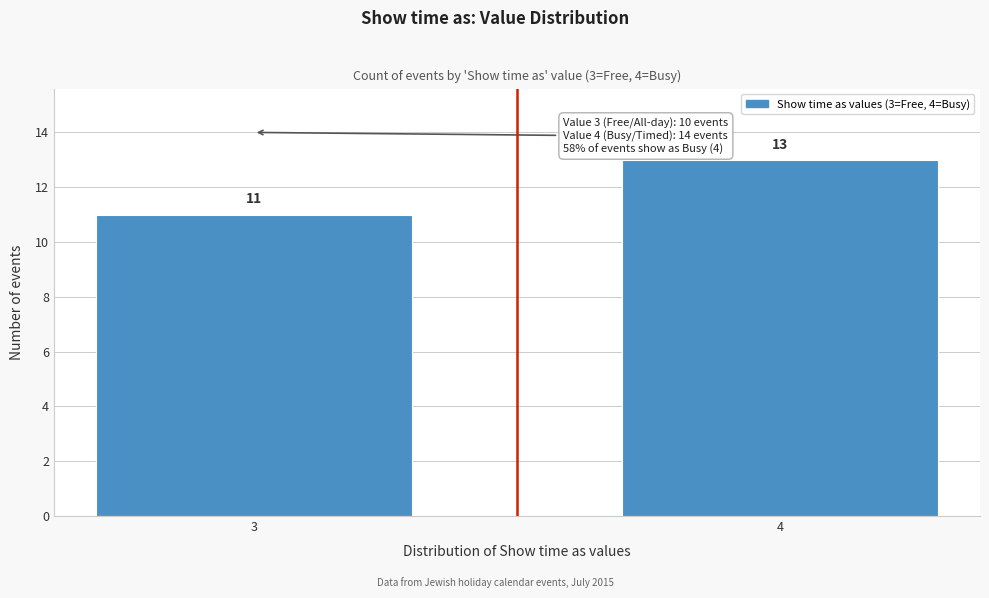

Reading left to right, transcribe all the data shown in this chart.

11	13